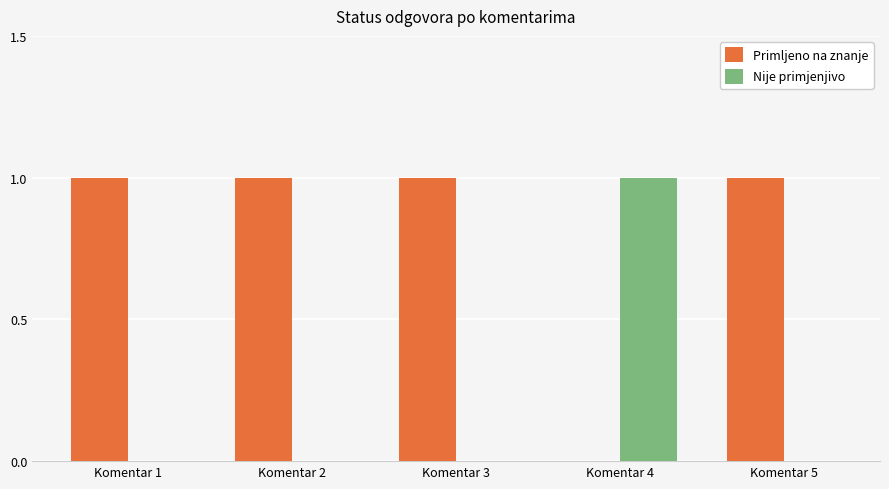

Reading right to left, list all the values displayed in this chart.

Primljeno na znanje: 1	0	1	1	1
Nije primjenjivo: 0	1	0	0	0